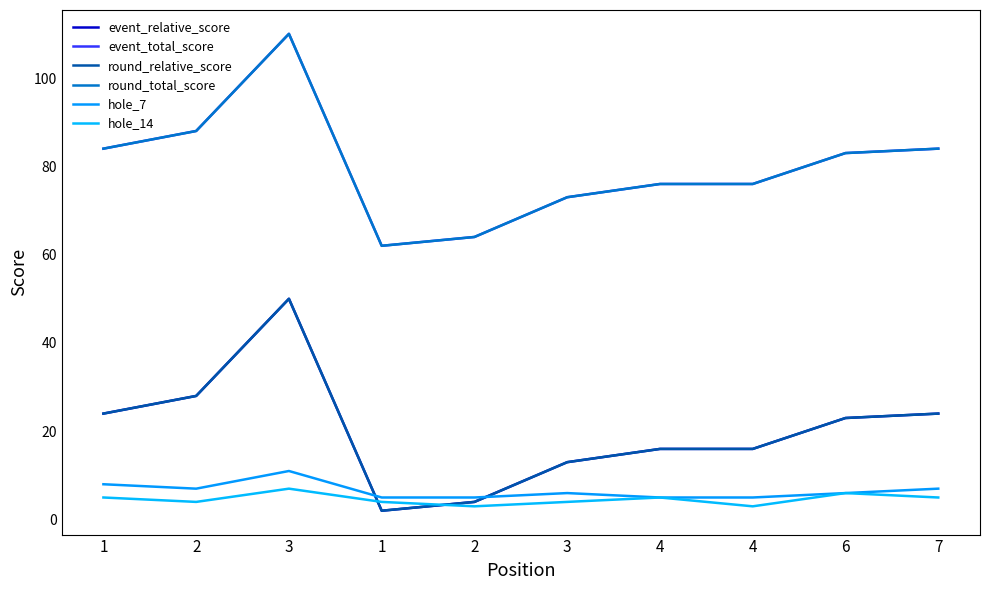

Is this an area chart (filled region under the line)?

No